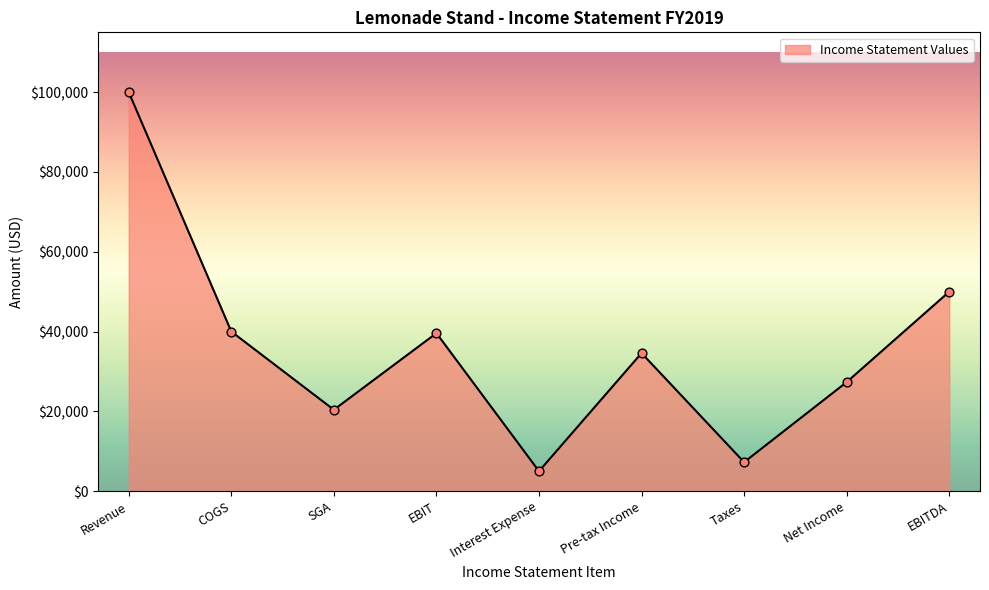

Which label corresponds to the largest value in the chart?

Revenue